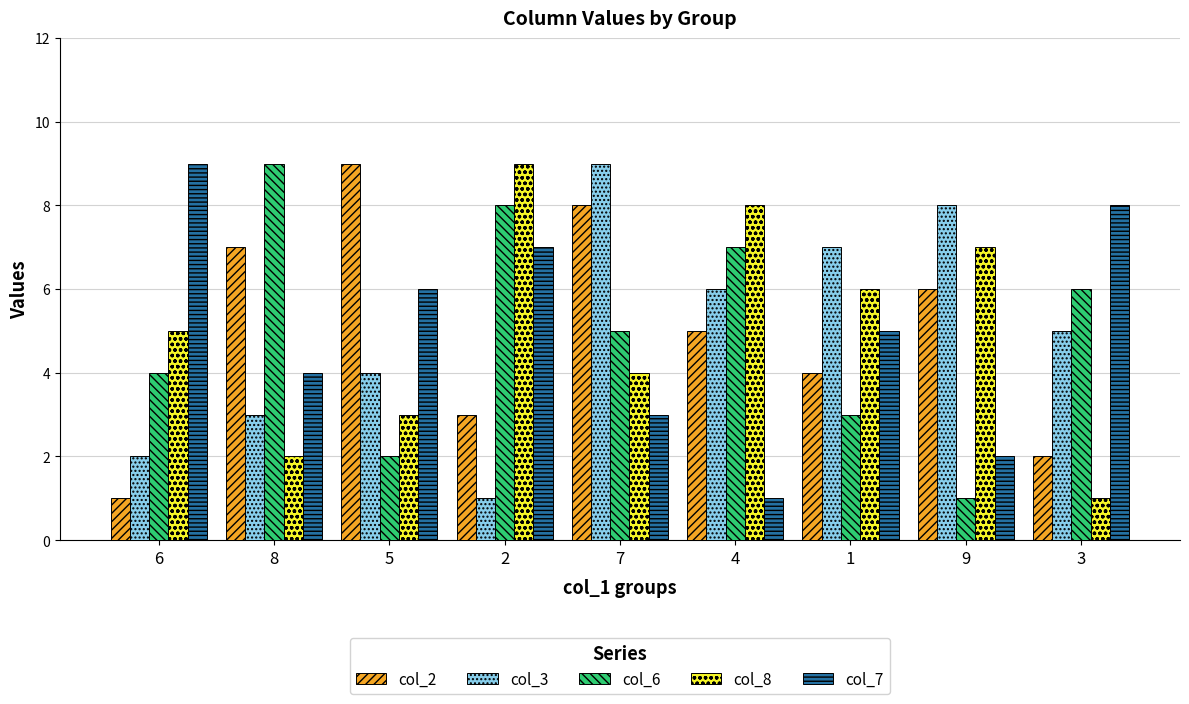

The col_7 series shows 9 at 5. True or false?

False